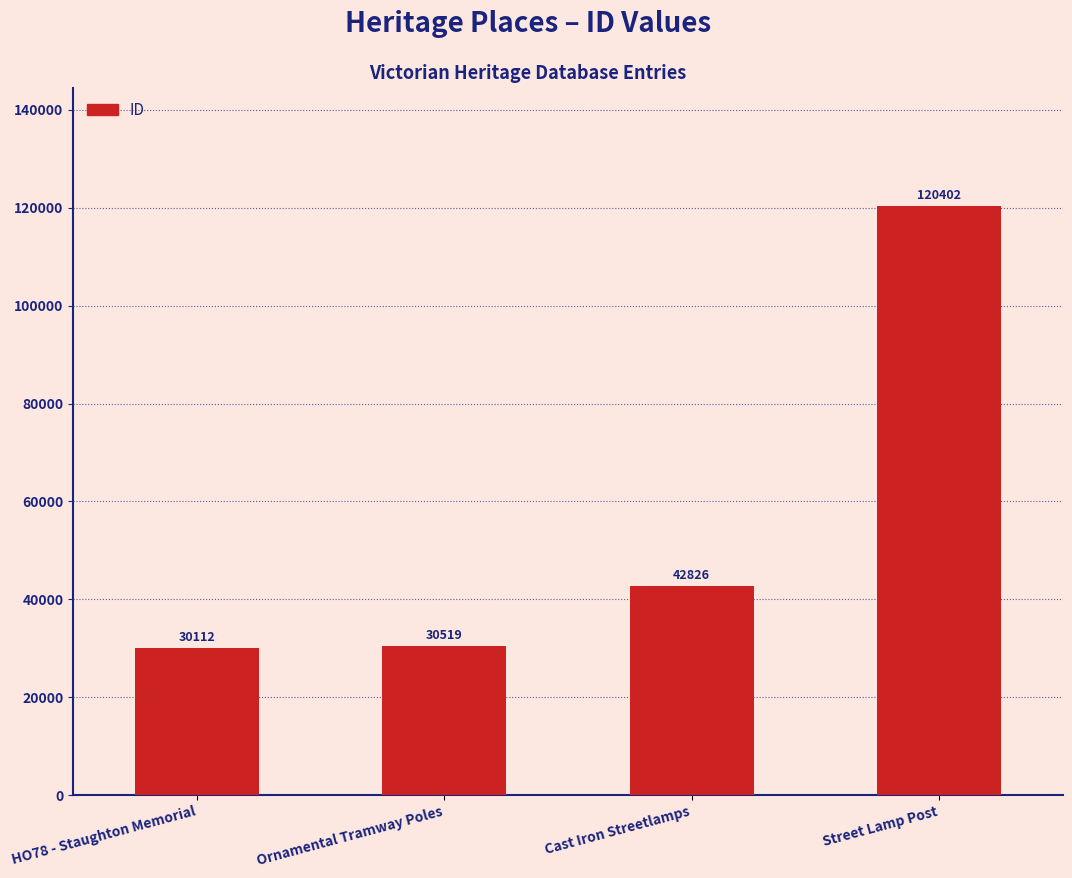

At which category does the chart reach its minimum across all series?

HO78 - Staughton Memorial